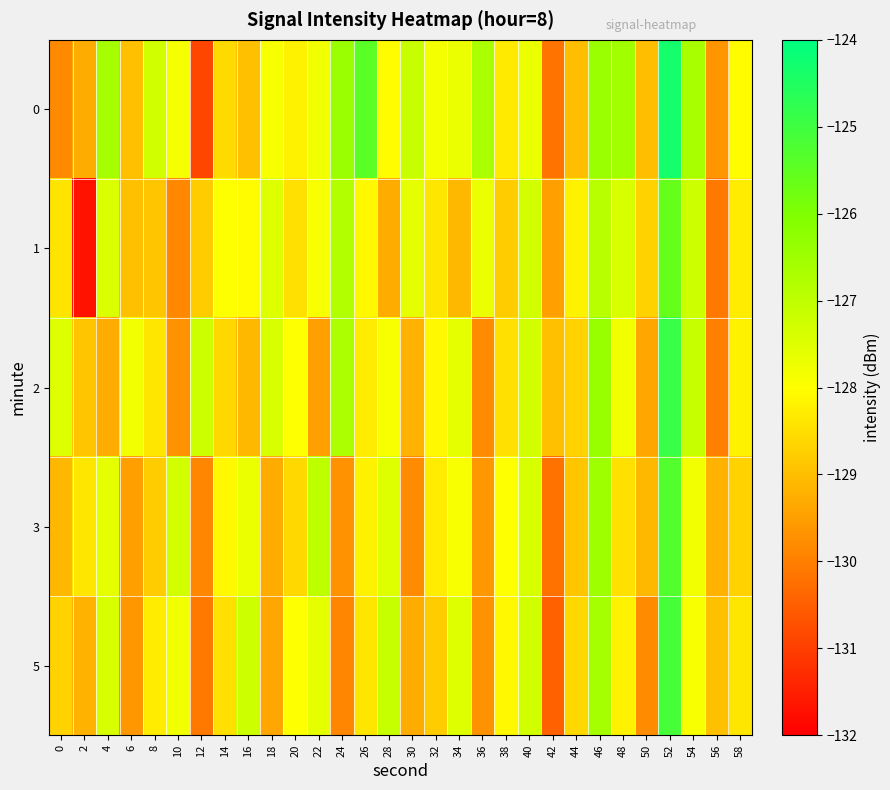

Rank the series at 50 from highest to lowest value.

1, 0, 3, 2, 5